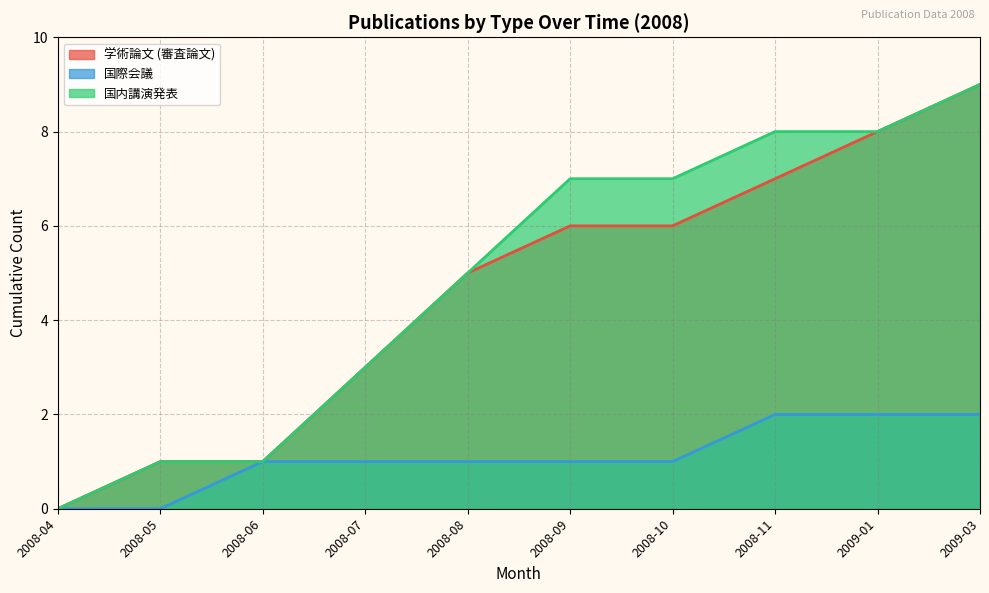

Which category has the highest value across all series?

2009-03